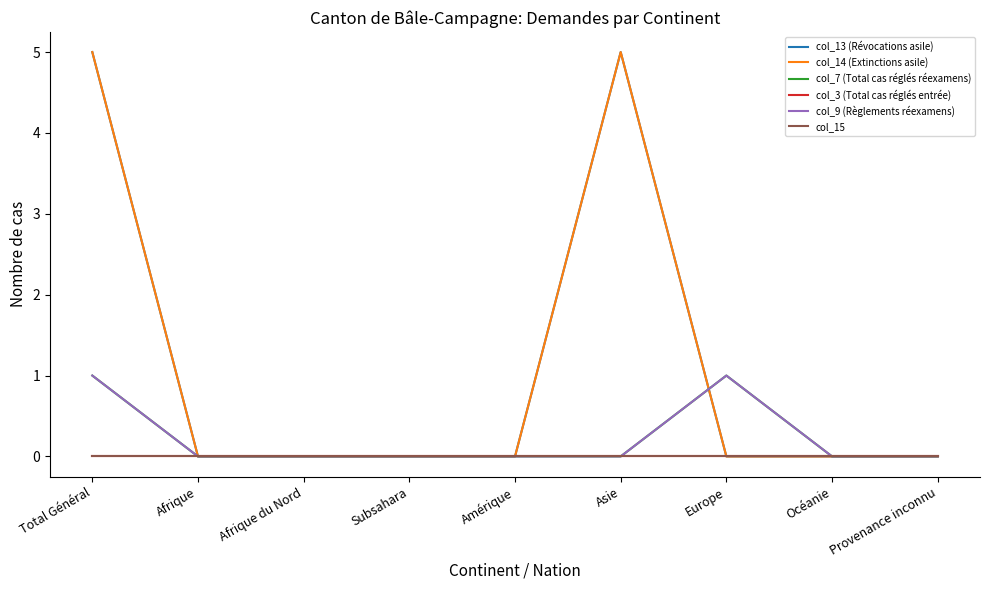

Does the chart display data point markers on the line(s)?

No